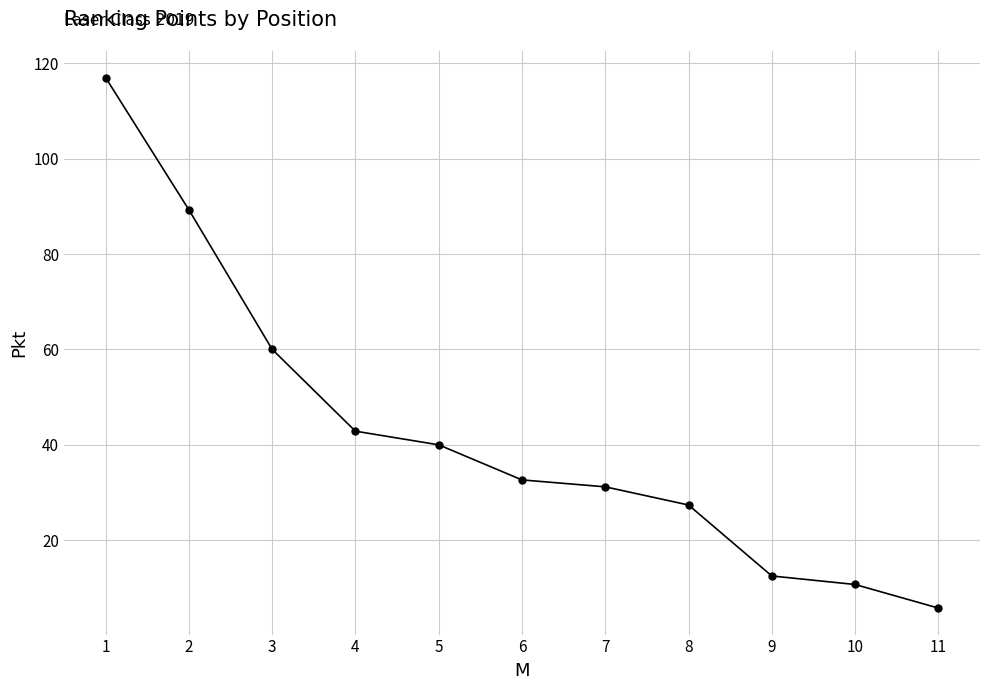

What is the value of the 8th point from the left?

27.4